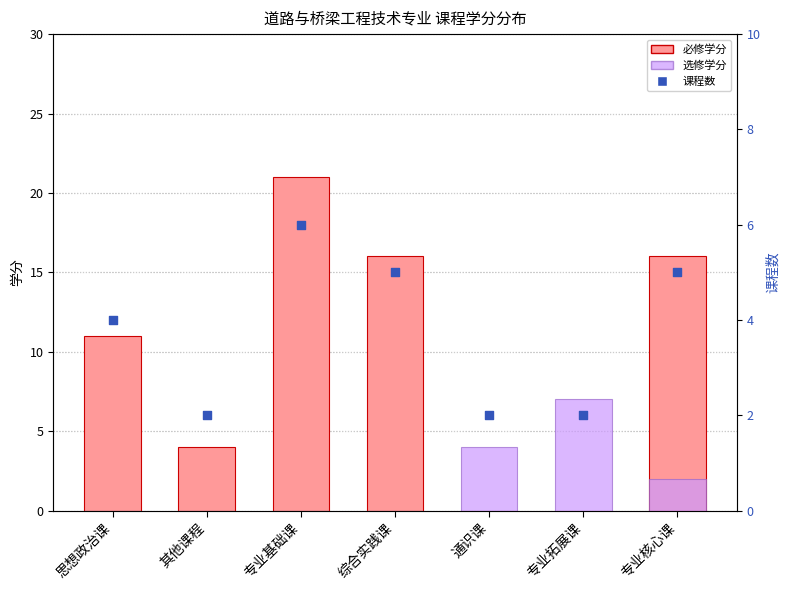

Which series contains the lowest Y value?

必修